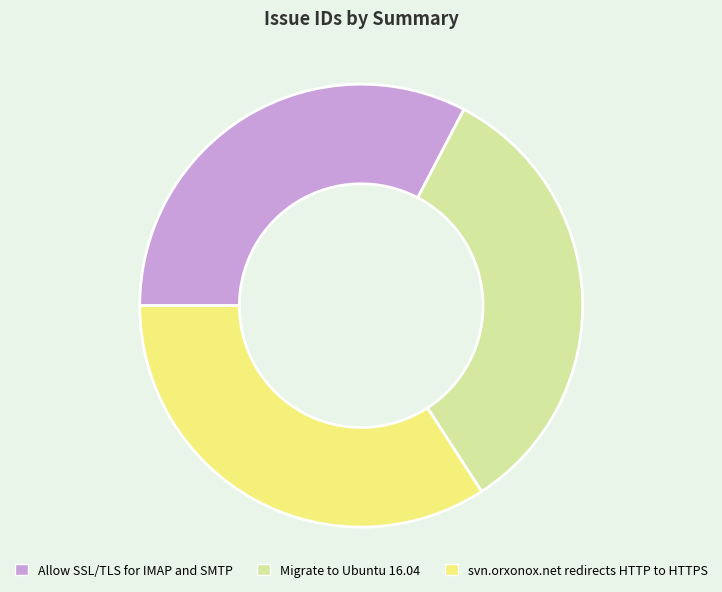

Which category has the biggest portion of the pie?

svn.orxonox.net redirects HTTP to HTTPS